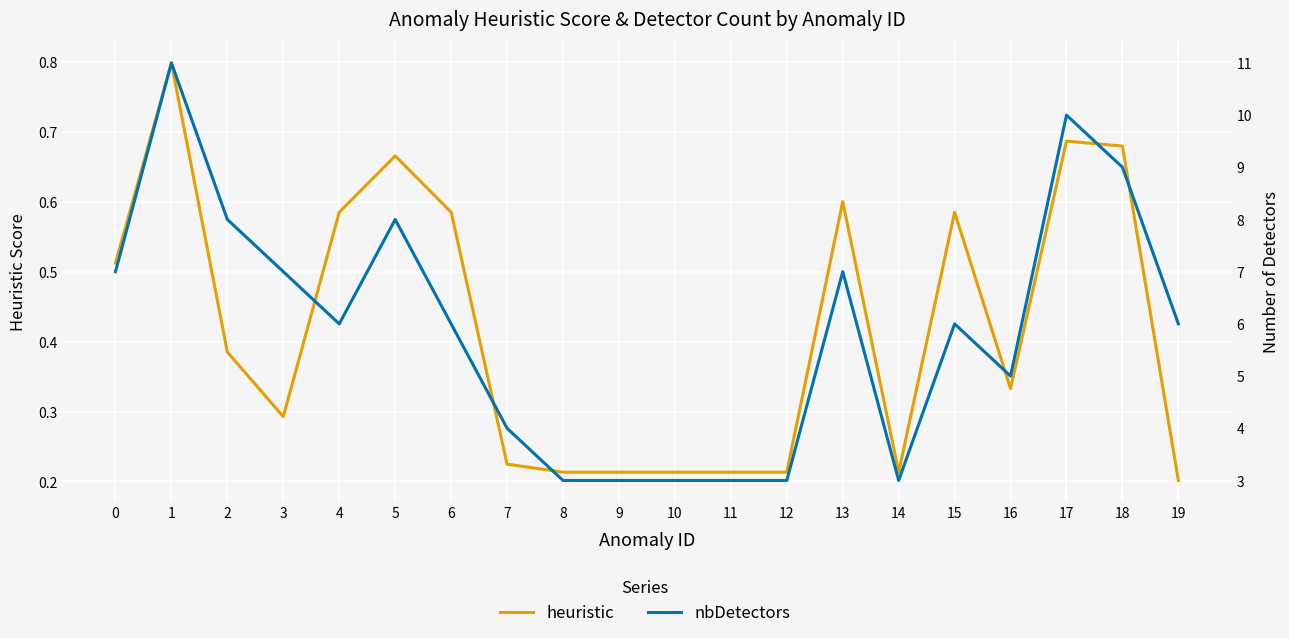

Read the heuristic value at 18.

0.7